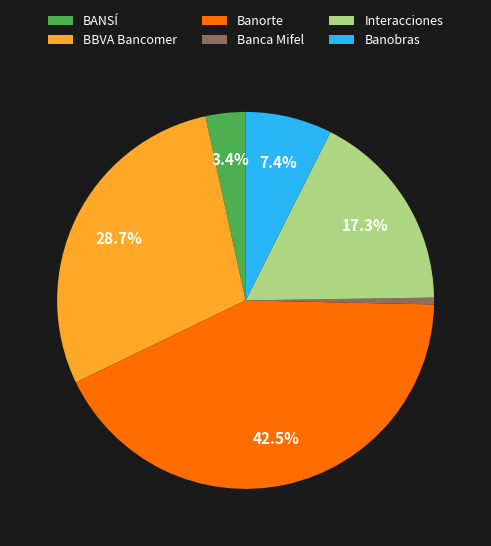

Between Banca Mifel and BBVA Bancomer, which is larger?

BBVA Bancomer